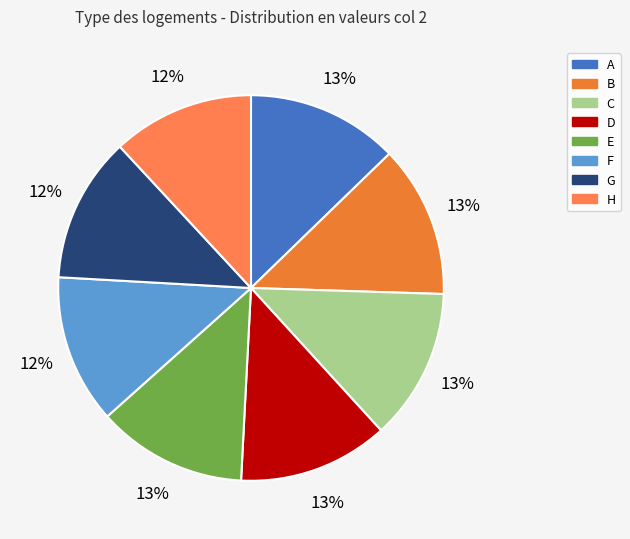

The H slice represents 12% of the pie. True or false?

True